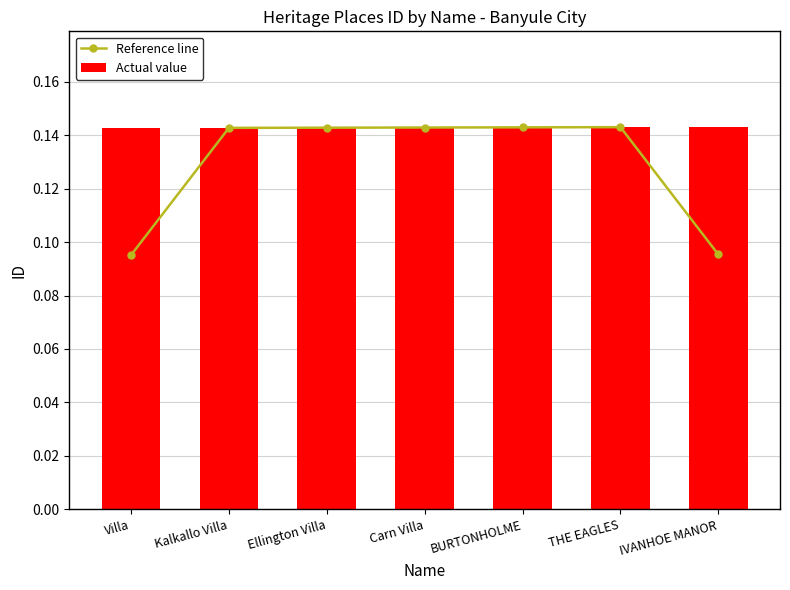

Reading left to right, transcribe all the data shown in this chart.

Reference line: Villa=0.1	Kalkallo Villa=0.1	Ellington Villa=0.1	Carn Villa=0.1	BURTONHOLME=0.1	THE EAGLES=0.1	IVANHOE MANOR=0.1
Actual value: Villa=0.1	Kalkallo Villa=0.1	Ellington Villa=0.1	Carn Villa=0.1	BURTONHOLME=0.1	THE EAGLES=0.1	IVANHOE MANOR=0.1